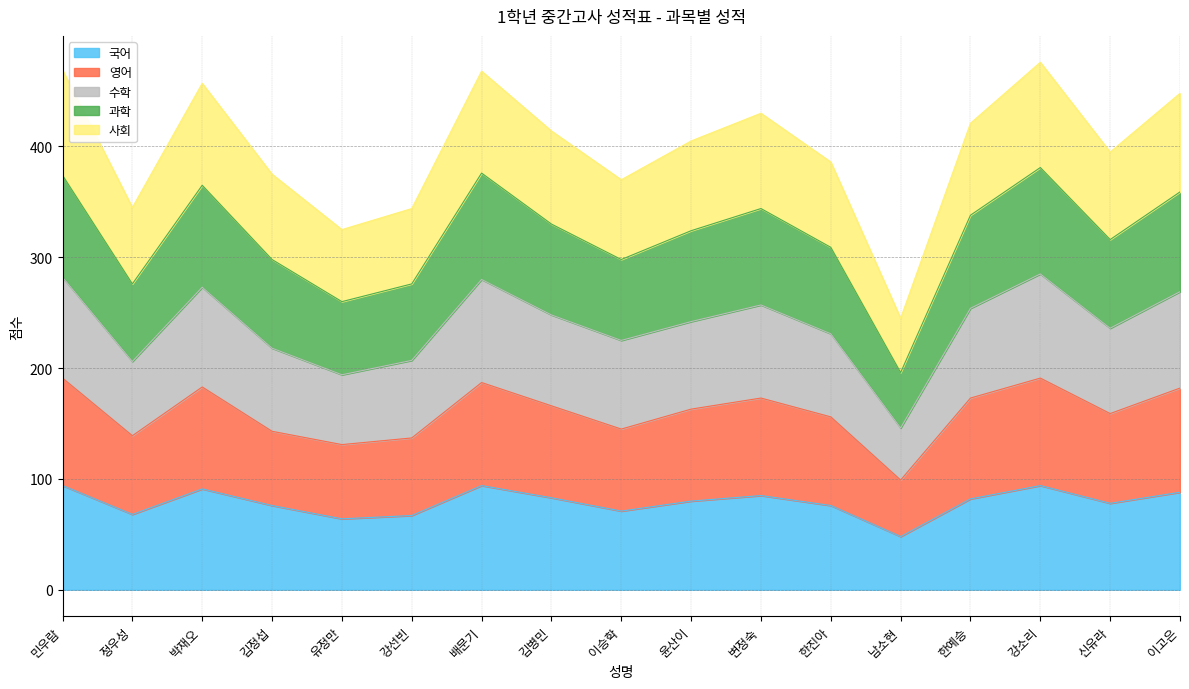

What is the total value across all series at 한예승?

421